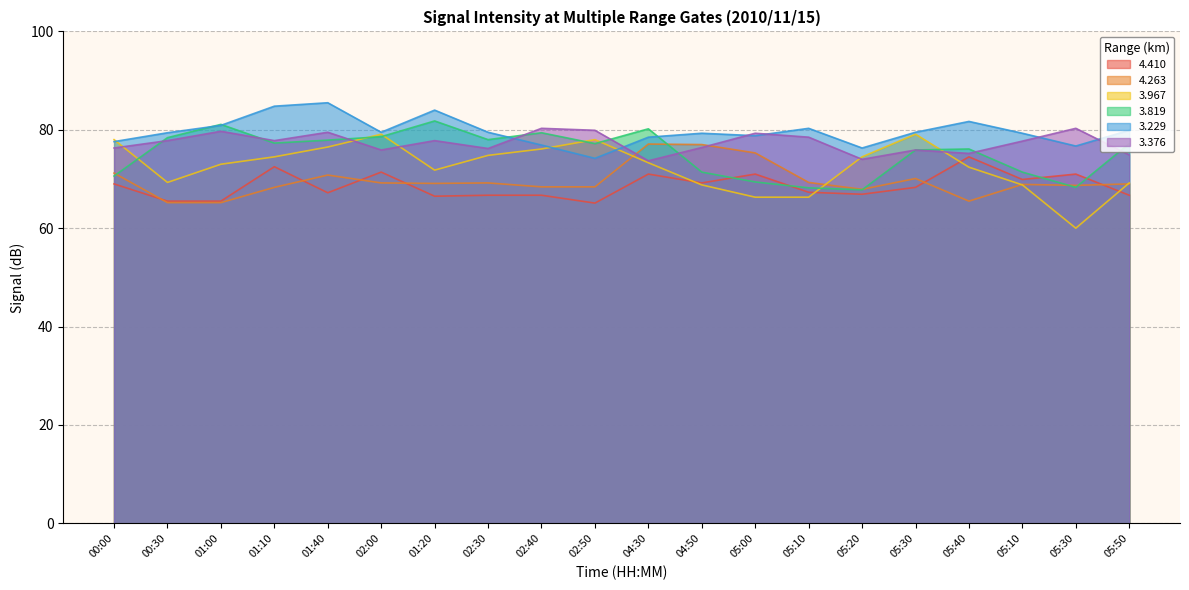

Reading right to left, extract all data points from this chart.

  4.410: 66.7	71.0	69.9	74.5	68.3	66.9	67.3	71.0	69.2	71.0	65.1	66.7	66.7	66.5	71.4	67.2	72.5	65.5	65.5	69.0
  4.263: 69.0	68.7	68.9	65.5	70.1	67.9	69.3	75.3	77.0	77.1	68.4	68.4	69.2	69.1	69.2	70.8	68.3	65.2	65.2	71.2
  3.967: 69.2	60.0	68.8	72.4	79.1	74.5	66.3	66.3	68.8	73.3	78.0	76.1	74.8	71.8	79.1	76.5	74.5	73.0	69.3	78.0
  3.819: 77.2	68.3	71.4	76.1	75.9	67.8	68.2	69.4	71.4	80.2	77.2	79.4	78.0	81.8	78.6	77.9	77.3	81.1	78.4	70.6
  3.229: 79.9	76.7	79.3	81.7	79.5	76.3	80.3	78.8	79.3	78.5	74.2	76.9	79.5	84.0	79.5	85.5	84.8	80.9	79.4	77.6
  3.376: 74.9	80.3	77.7	75.2	75.9	74.0	78.5	79.3	76.4	73.7	79.9	80.3	76.2	77.8	75.9	79.5	77.8	79.7	77.8	76.3